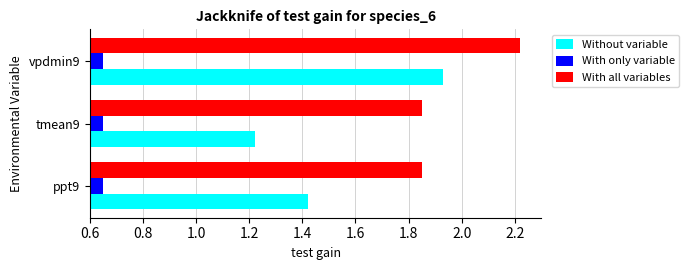

List the series in order of their peak value, highest first.

With all variables, Without variable, With only variable